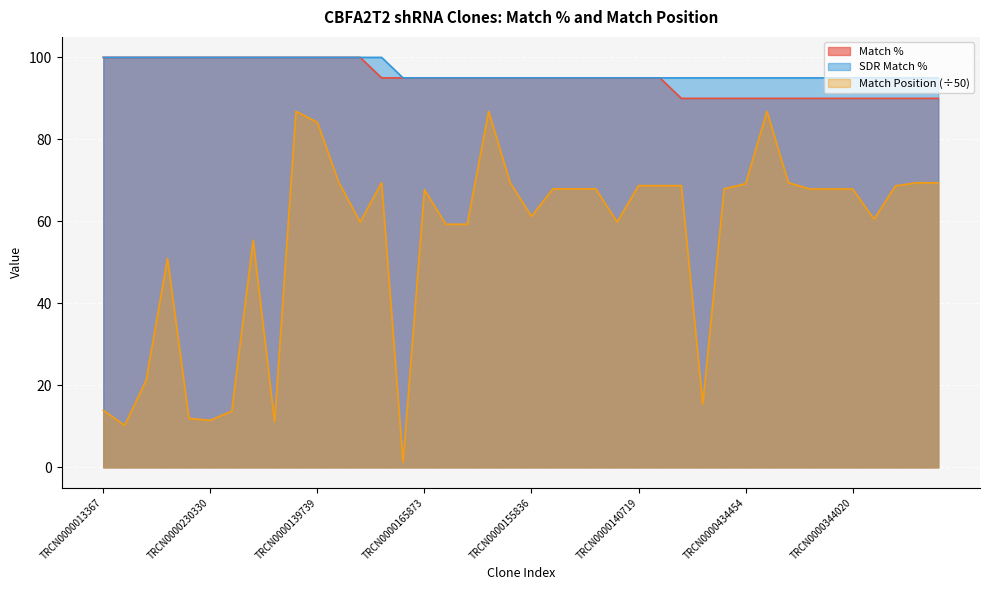

What is the average value of the SDR Match % series?

96.8